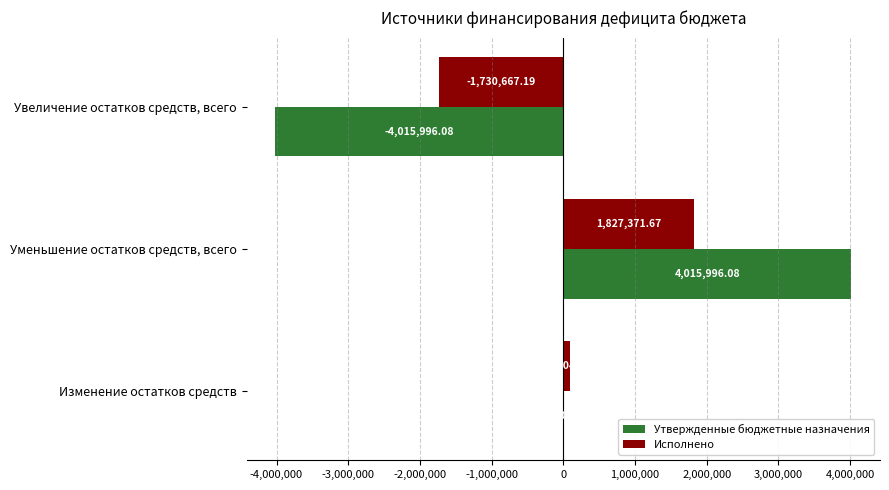

At which label is Утвержденные бюджетные назначения closest to 0?

Изменение остатков средств